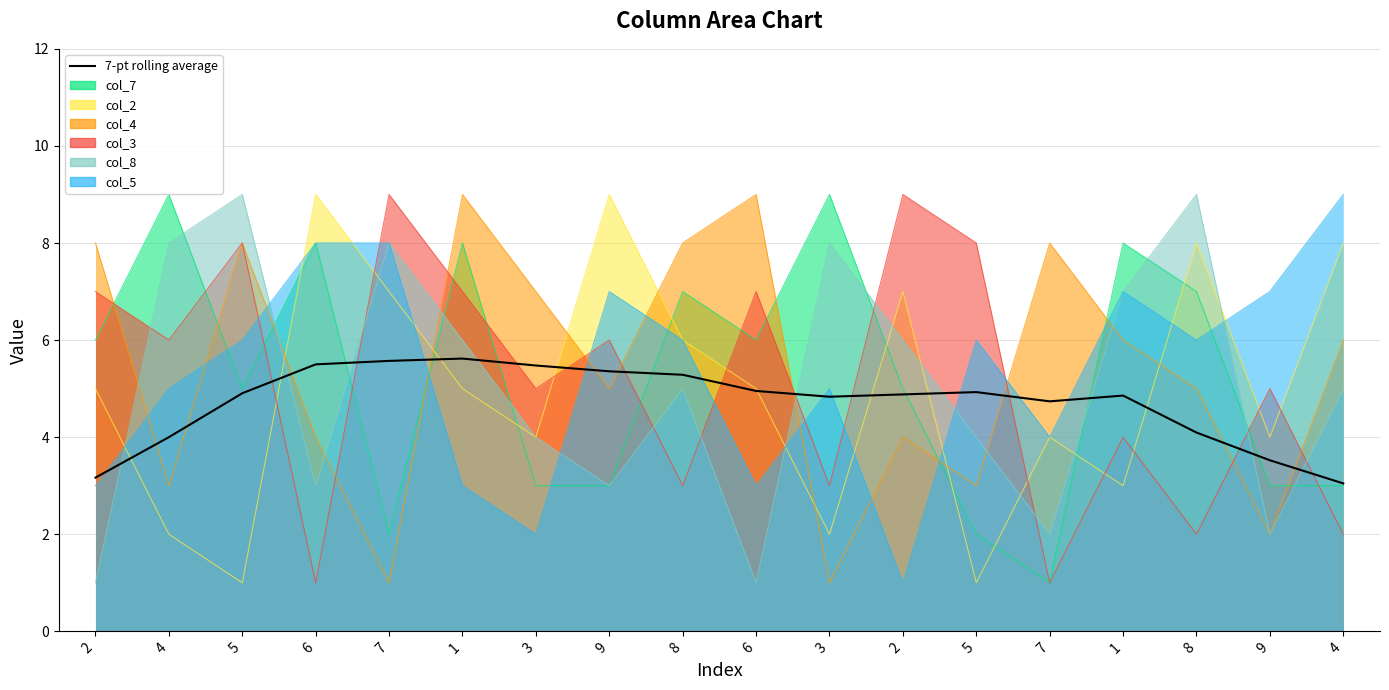

Reading left to right, extract all data points from this chart.

3.2	4.0	4.9	5.5	5.6	5.6	5.5	5.4	5.3	5.0	4.8	4.9	4.9	4.7	4.9	4.1	3.5	3.0